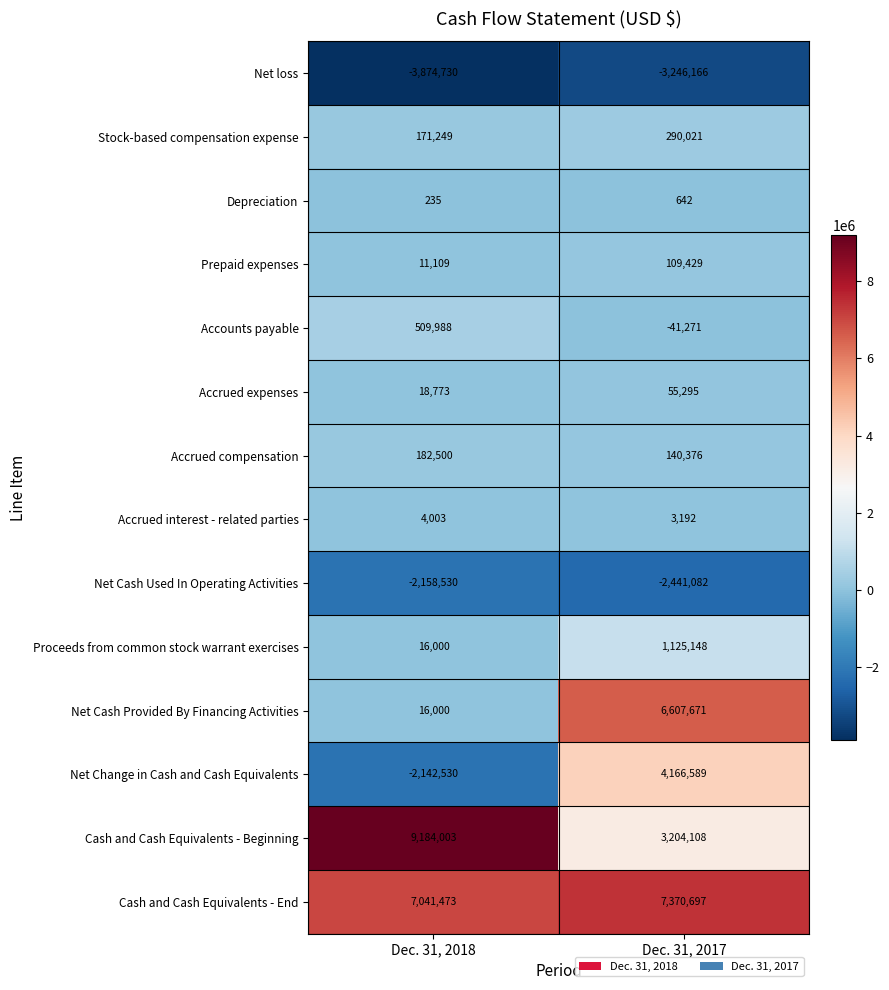

Between Dec. 31, 2018 and Dec. 31, 2017, which series saw the biggest shift?

Net Cash Provided By Financing Activities